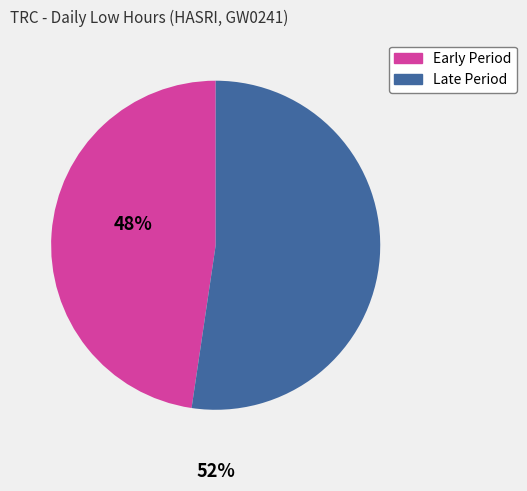

Is there any slice that represents more than half of the pie?

Yes